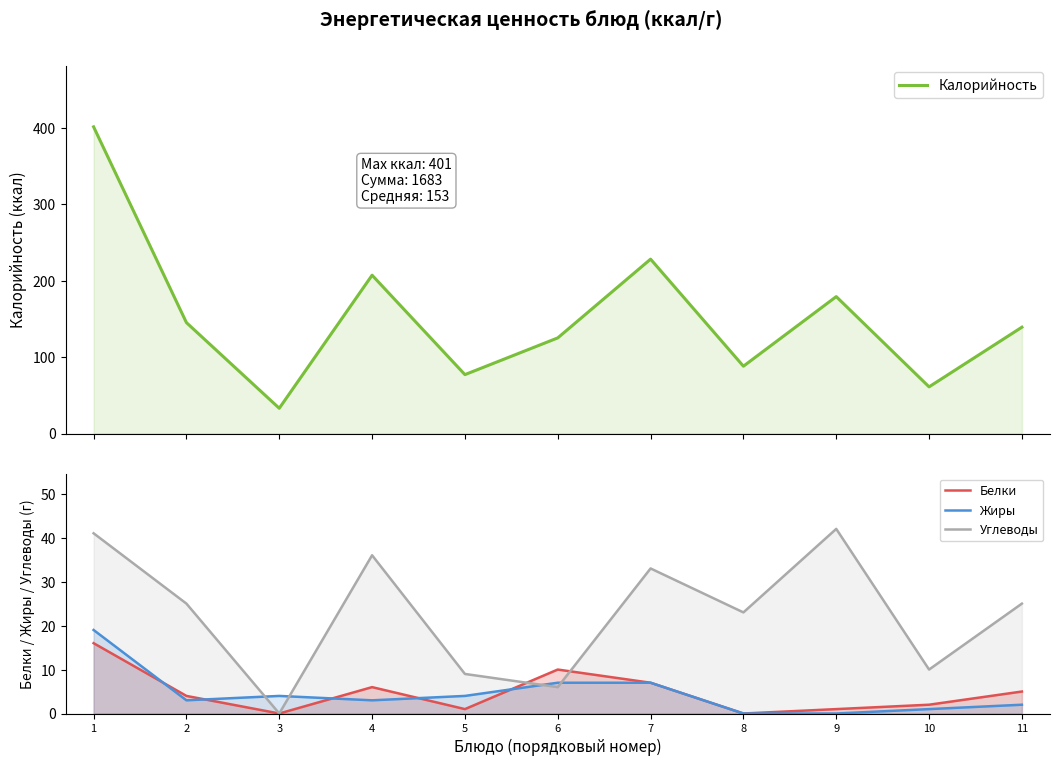

What is the value of the Углеводы point at the 1st from the left?

41